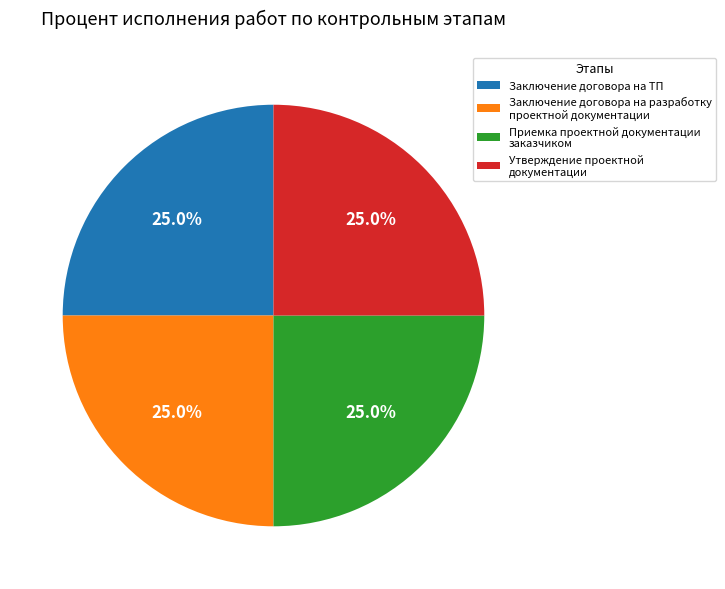

Is there a majority slice in this chart?

No